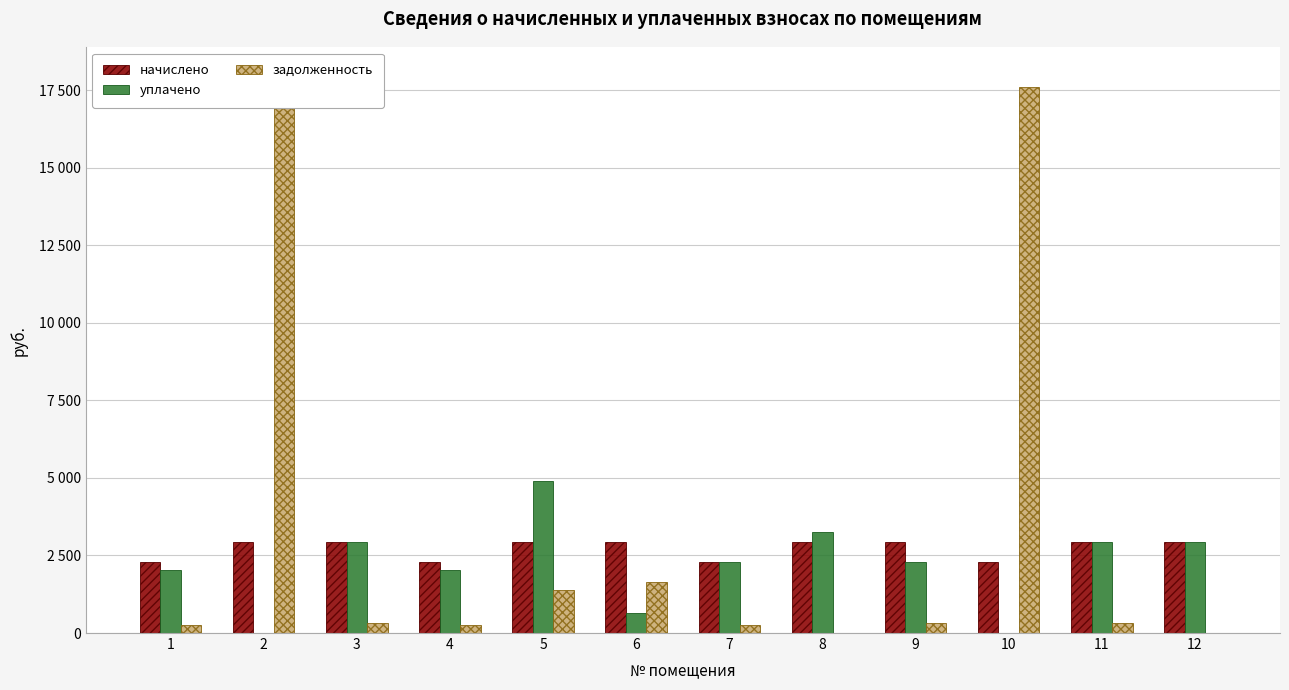

True or false: начислено has a value of 2924.0 at 6.

True